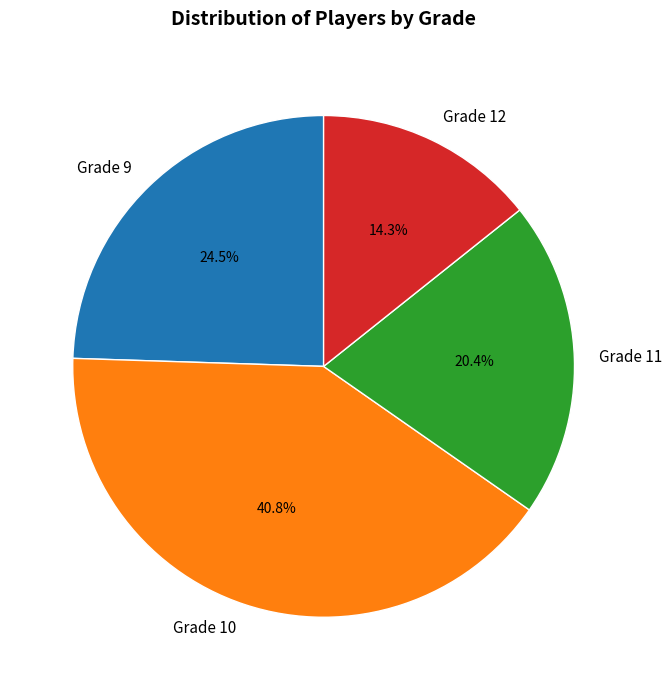

Is it true that Grade 10 is 41% of the pie?

True